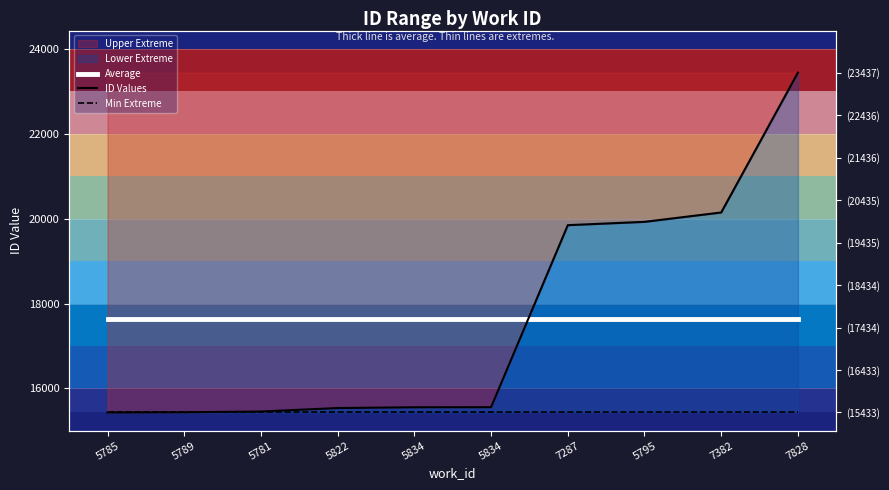

What is the value of the ID Values point at the 8th from the left?

19923.0